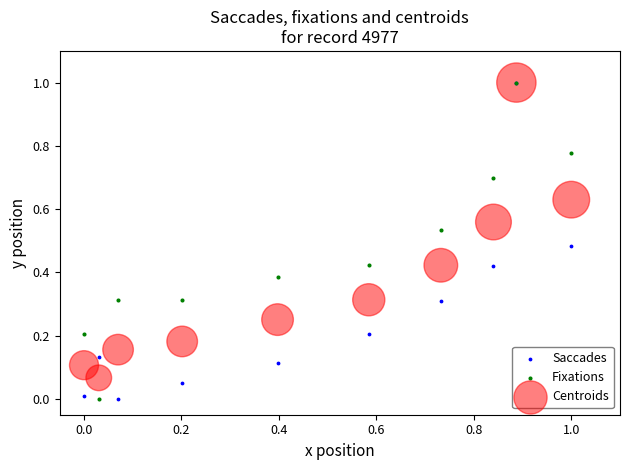

What are all the series names shown in the legend?

Saccades, Fixations, Centroids